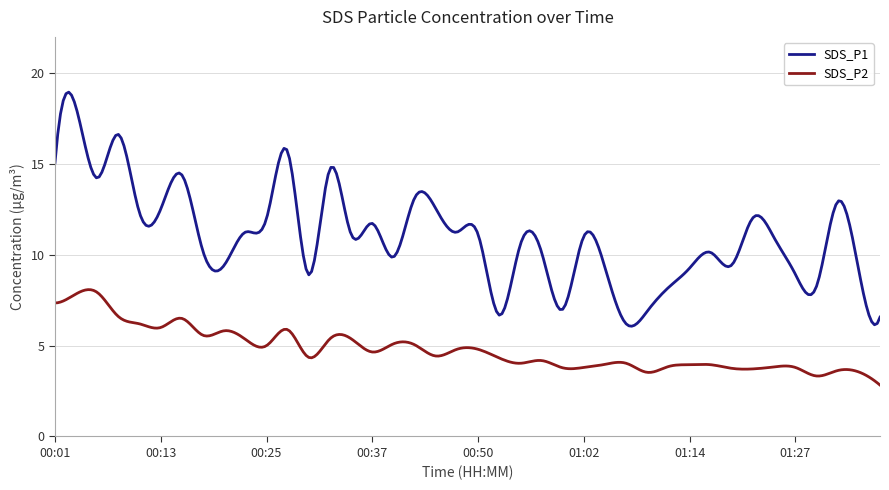

Which series has the largest total across all categories?

SDS_P1